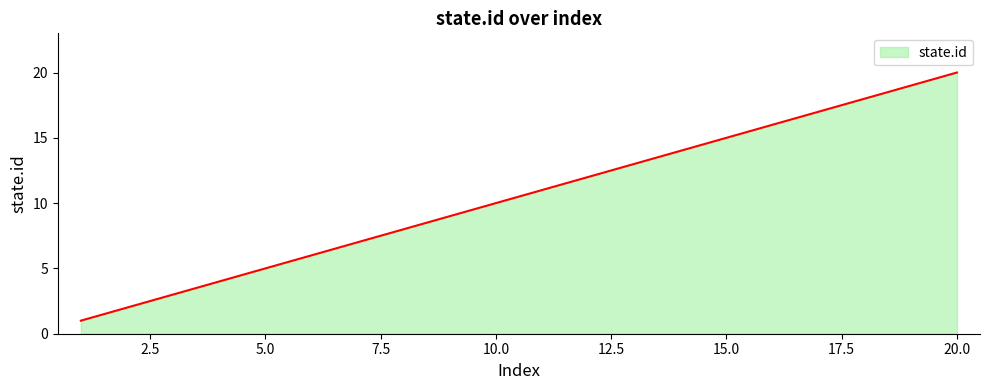

What is the difference between the maximum and minimum values?

19